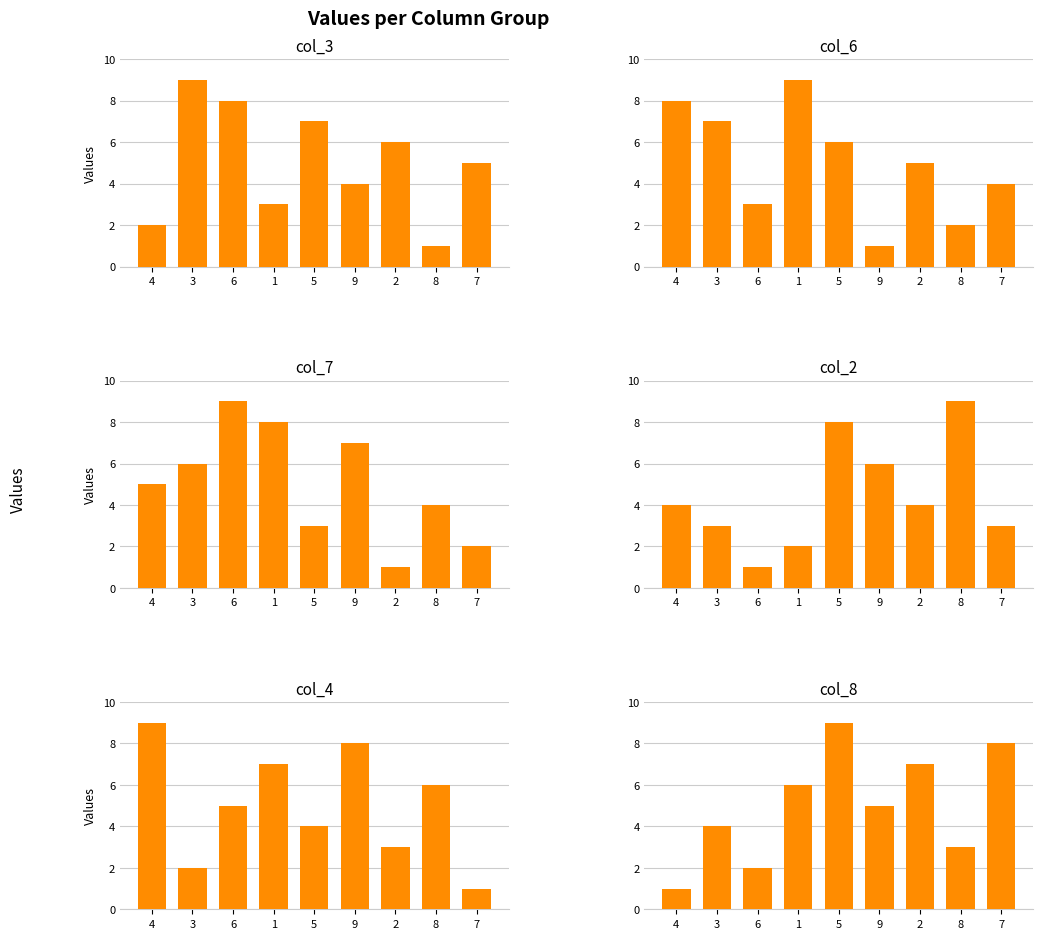

Which label corresponds to the smallest value in the chart?

8